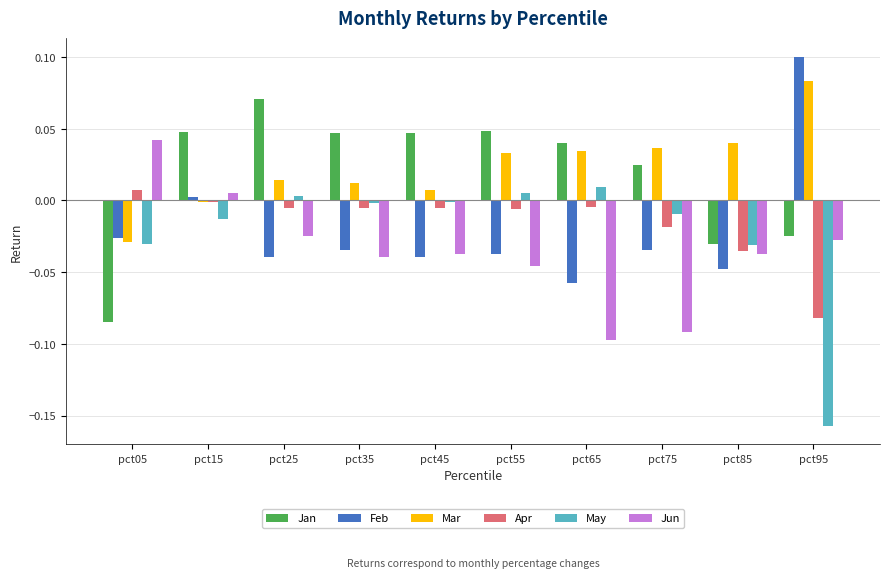

How many series are shown in this chart?

6